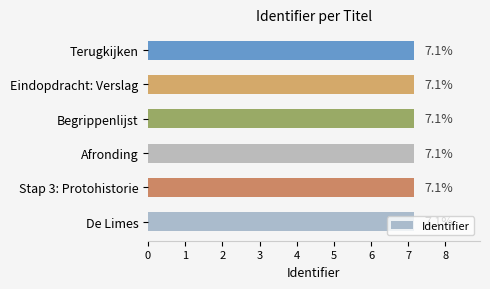

The value at Eindopdracht: Verslag is 7.1. True or false?

True